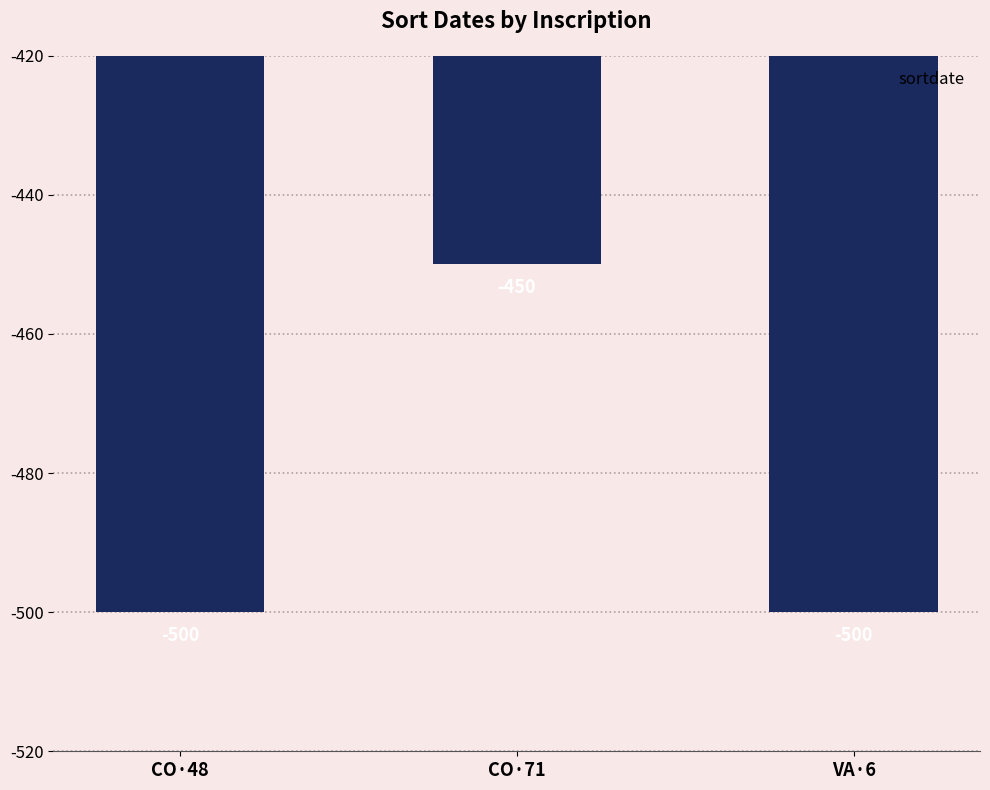

How many distinct data groups are displayed?

1